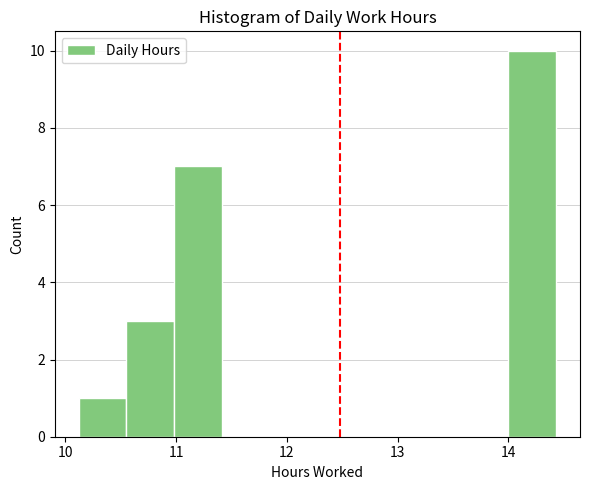

Which range on the x-axis has the tallest bar?

14.0 to 14.4